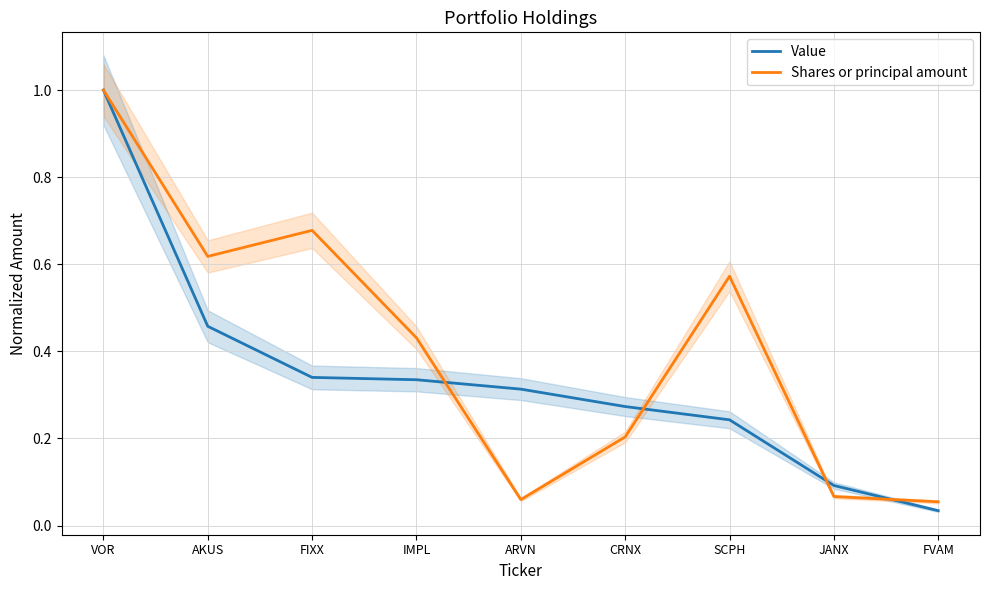

True or false: Value has a value of 0.0 at FVAM.

True